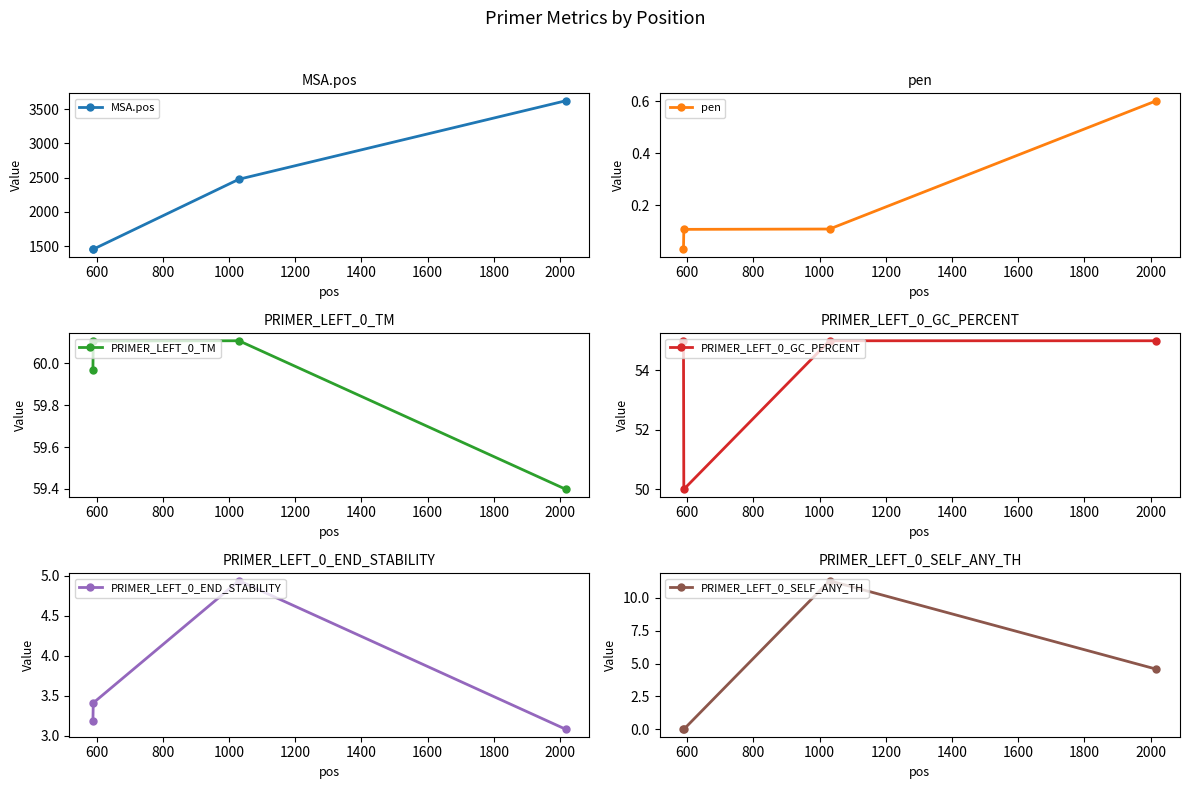

Reading left to right, transcribe all the data shown in this chart.

MSA.pos: 1452.0	1453.0	2477.0	3625.0
pen: 0.0	0.1	0.1	0.6
PRIMER_LEFT_0_TM: 60.0	60.1	60.1	59.4
PRIMER_LEFT_0_GC_PERCENT: 55.0	50.0	55.0	55.0
PRIMER_LEFT_0_END_STABILITY: 3.2	3.4	4.9	3.1
PRIMER_LEFT_0_SELF_ANY_TH: 0.0	0.0	11.3	4.6